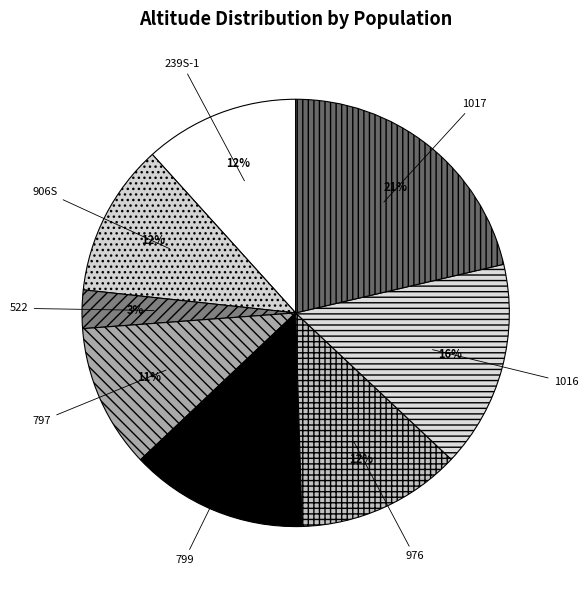

Is it true that 239S-1 is 18% of the pie?

False